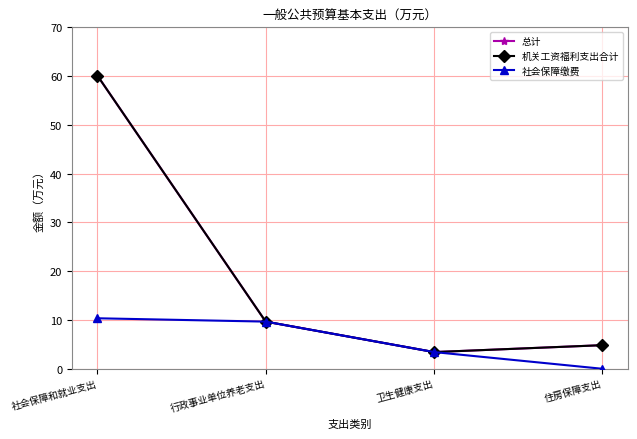

The 机关工资福利支出合计 series shows 9.7 at 行政事业单位养老支出. True or false?

True